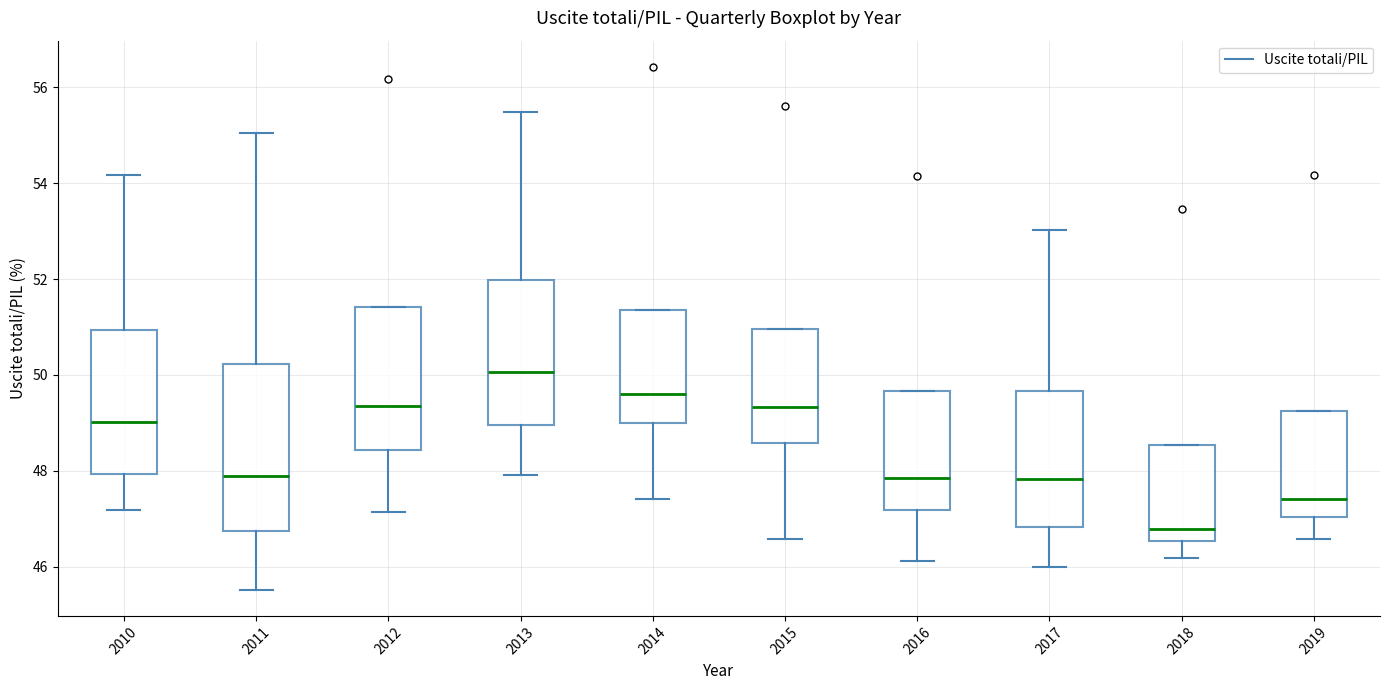

Where does the lower whisker of the box at x = 2018 end on the y-axis? The values are not printed on the chart, so give them approximately, as read against the axis.

46.2